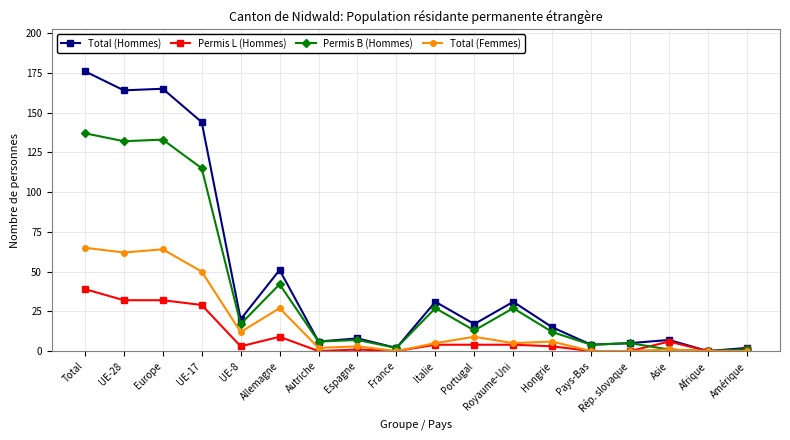

What is the sum of the Total (Femmes) values at Europe and Hongrie?

70